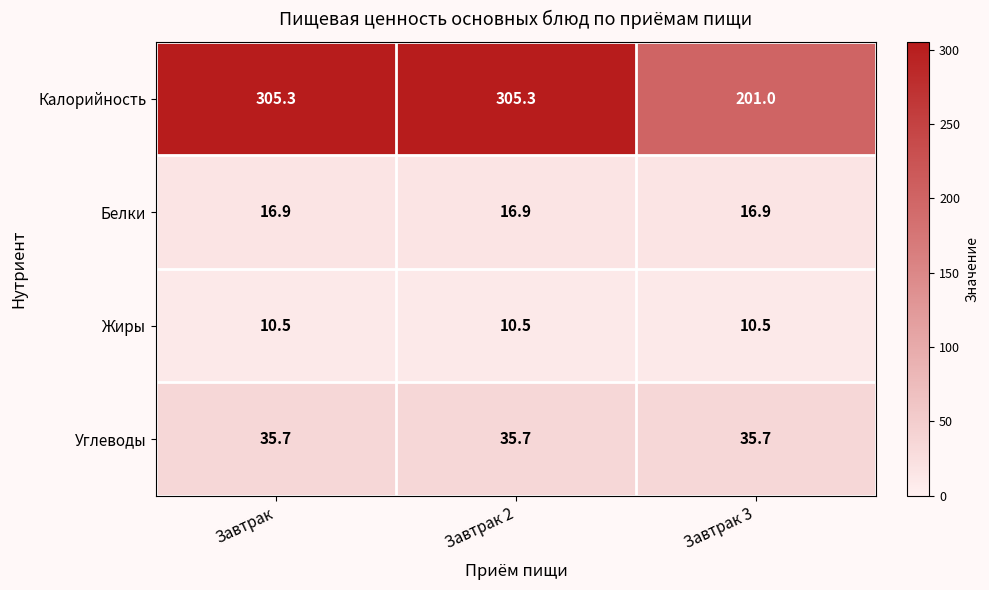

At how many categories does at least one series exceed 81?

3